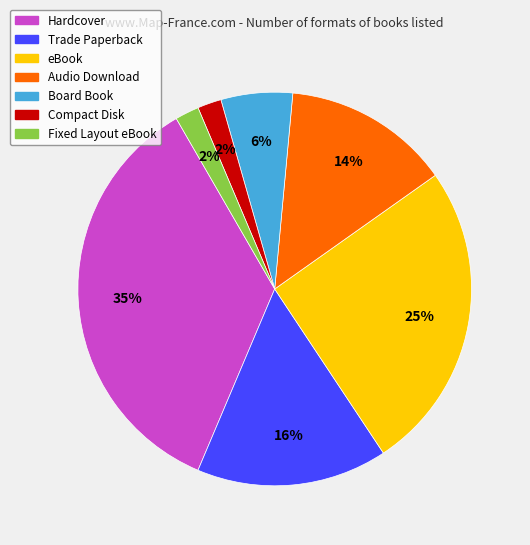

To the nearest percent, what percentage of the pie is Audio Download?

14%